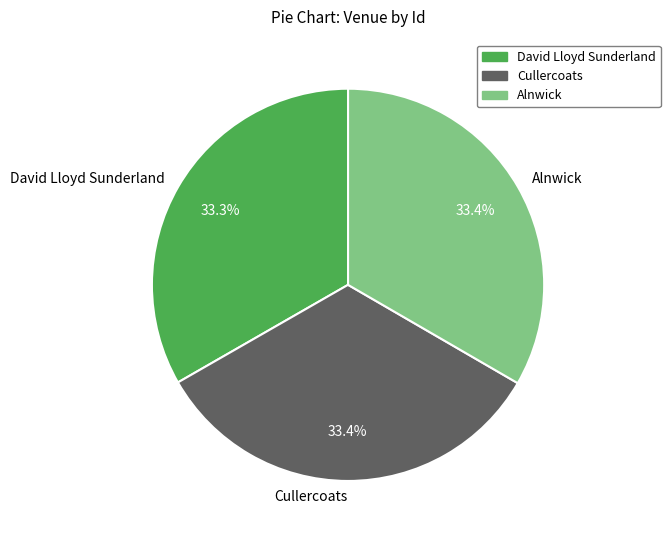

True or false: Cullercoats accounts for 33% of the total.

True